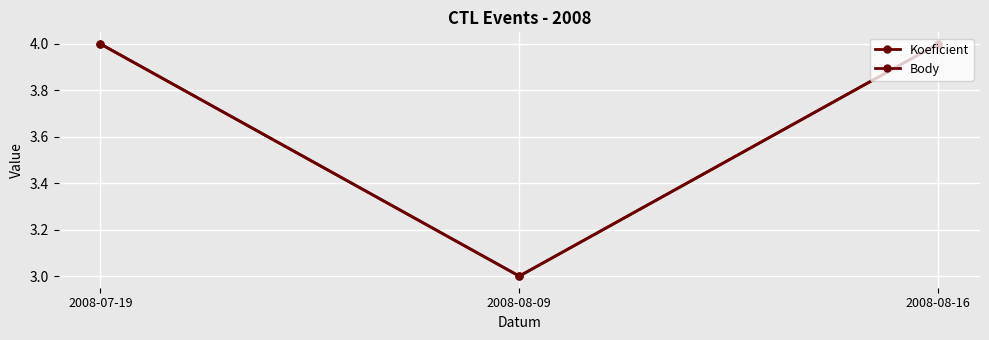

How many values in the Body series are below 4?

1